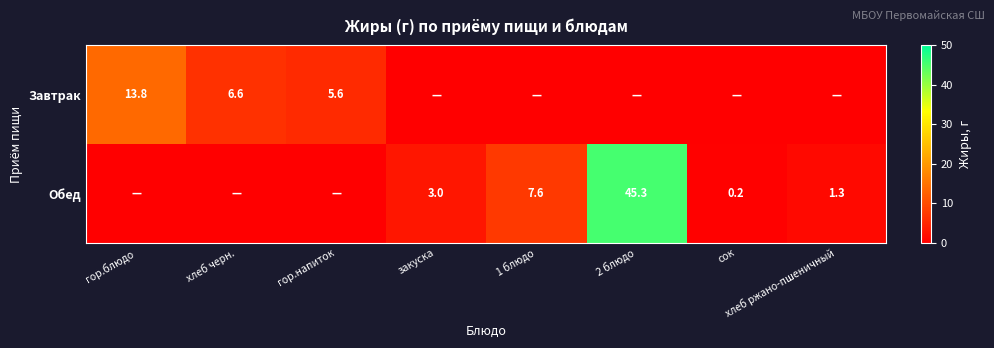

Is the value of Завтрак at гор.напиток greater than the value of Обед at 1 блюдо?

No